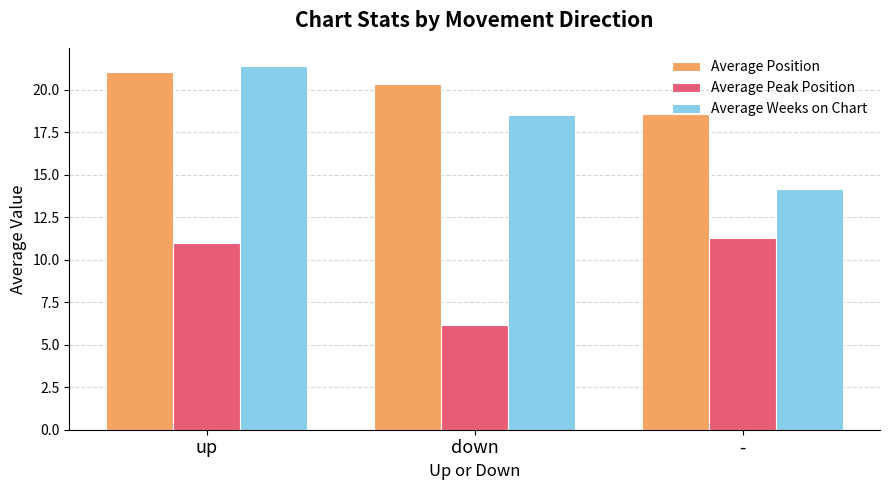

How many distinct data groups are displayed?

3